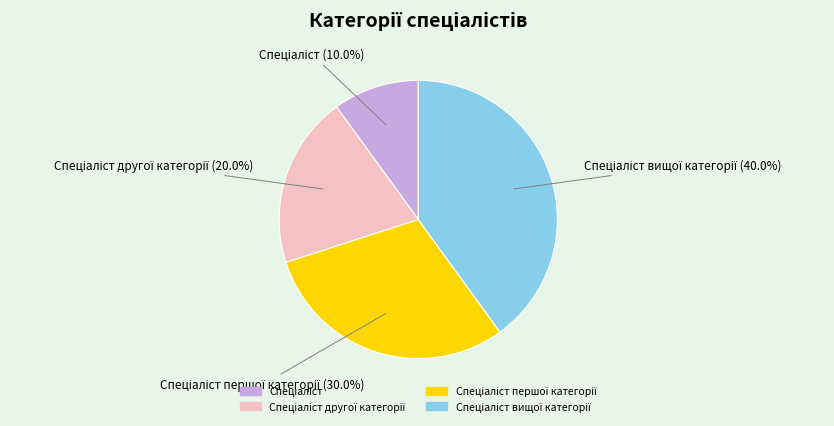

Does any single category account for the majority?

No